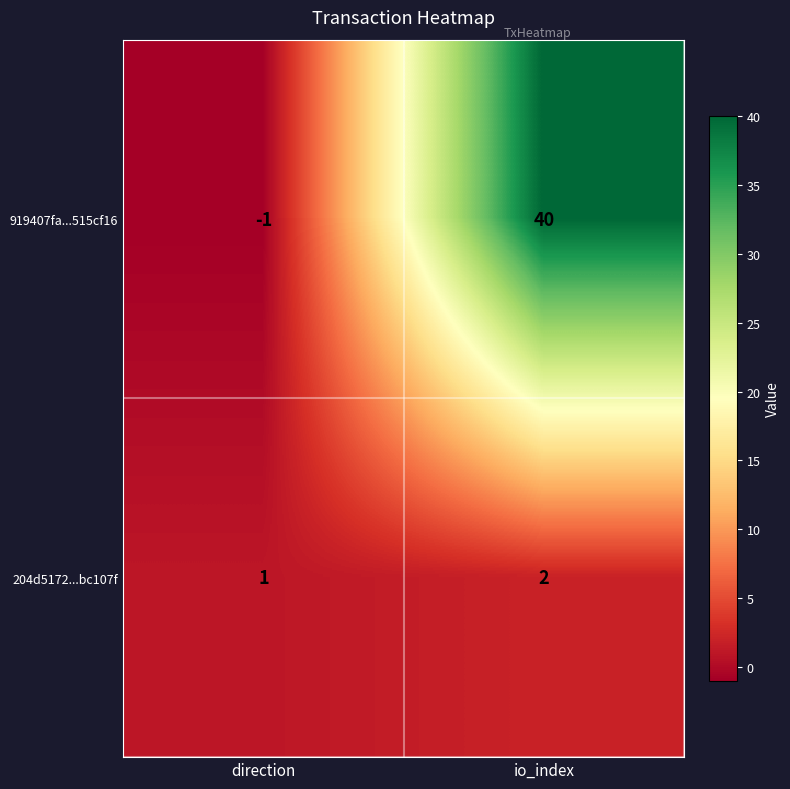

Reading left to right, list all the values displayed in this chart.

919407fa...515cf16: direction=-1	io_index=40
204d5172...bc107f: direction=1	io_index=2